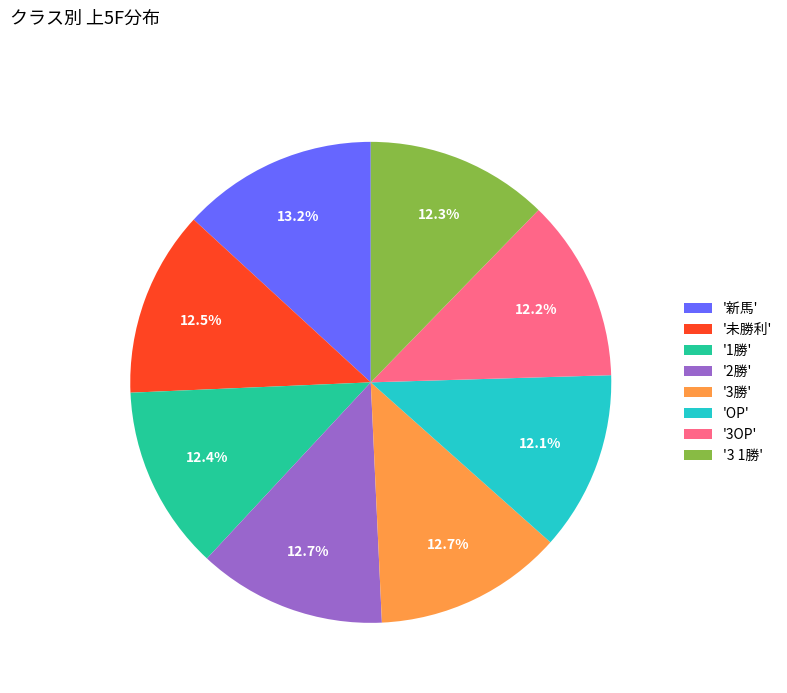

Does '新馬' represent more than half of the total?

No